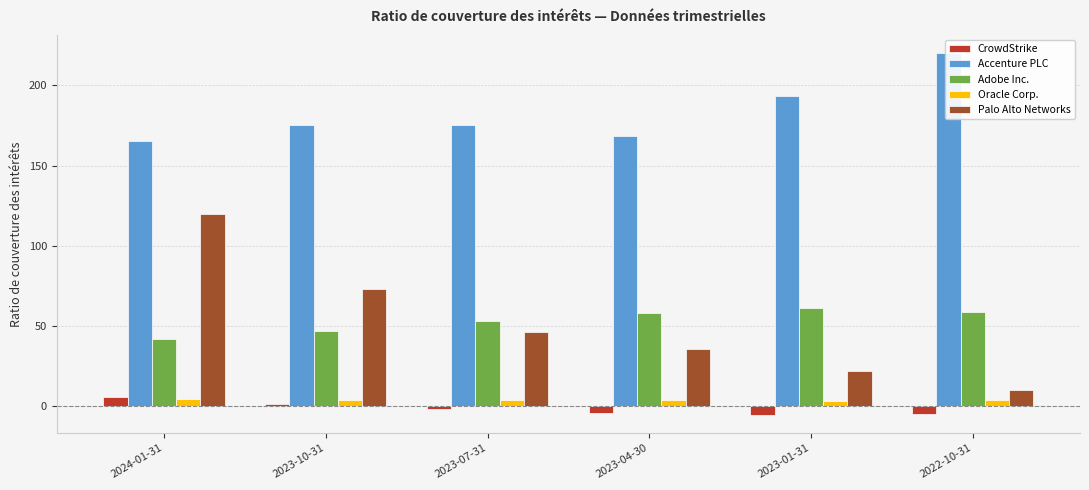

Does the chart contain any negative values?

Yes